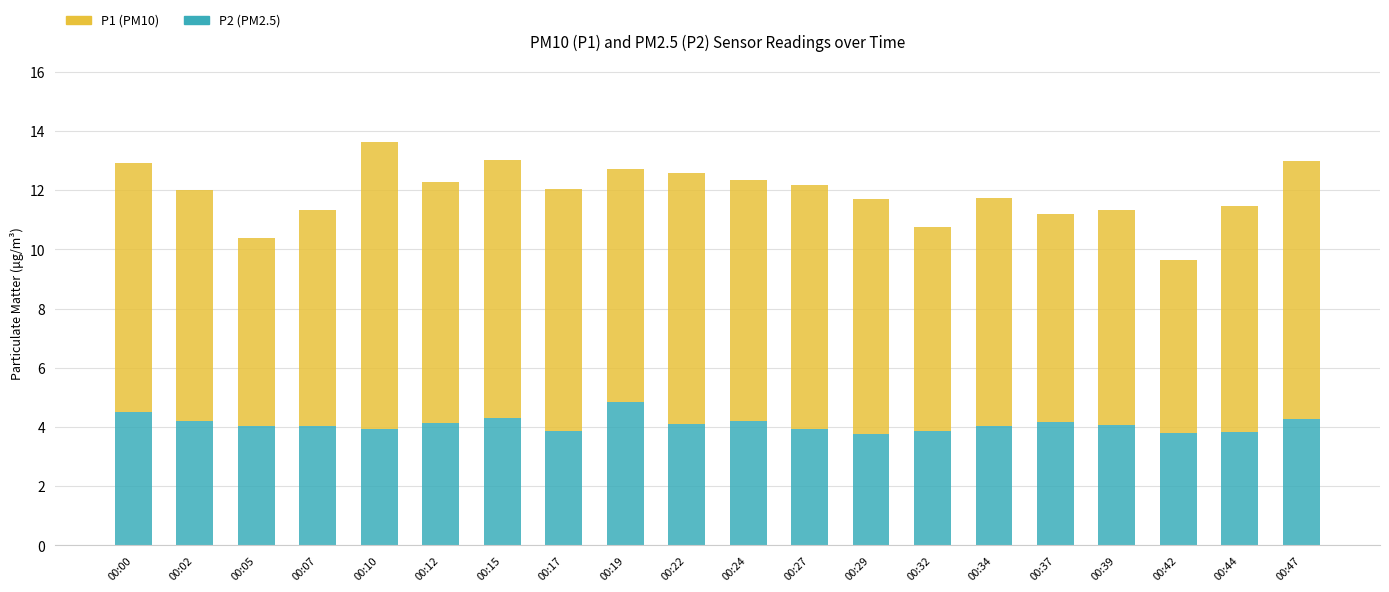

What is the total value across all series at 00:39?

11.3